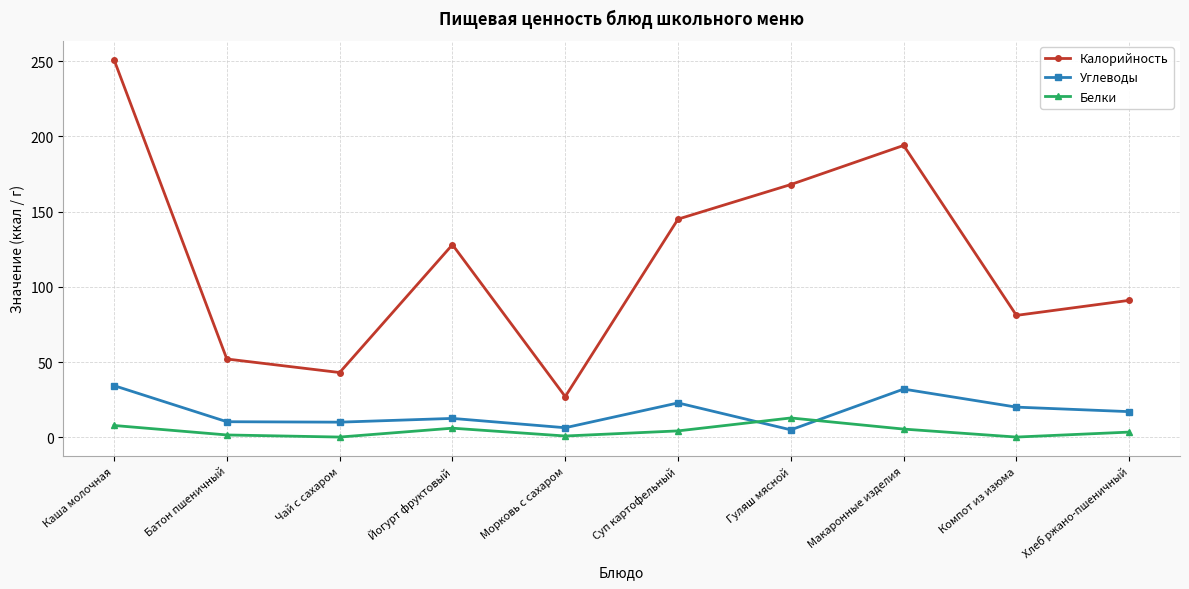

What are all the series names shown in the legend?

Калорийность, Углеводы, Белки